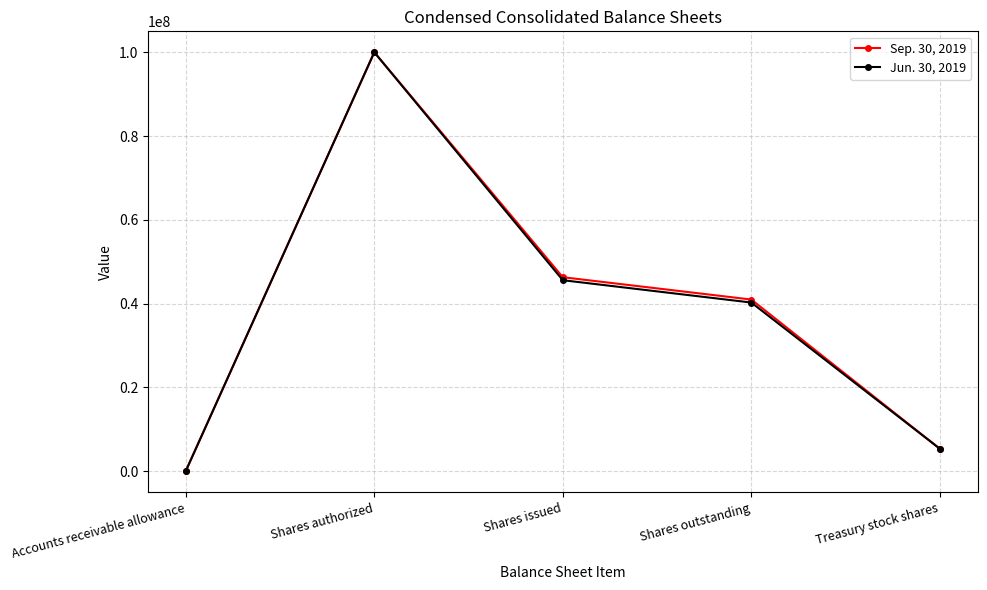

At which category is the sum across all series the highest?

Shares authorized